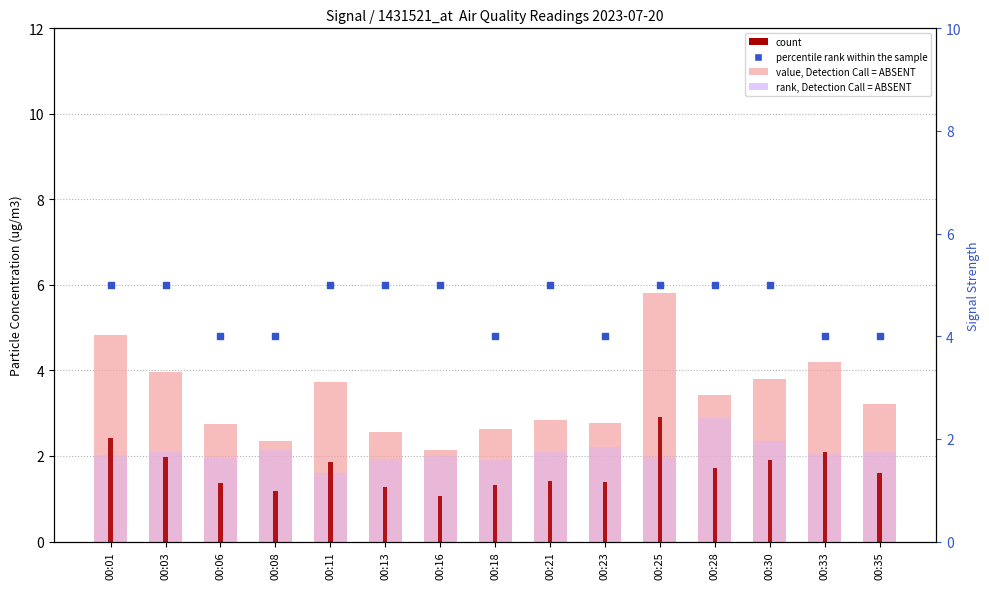

At how many categories does at least one series exceed 3?

15